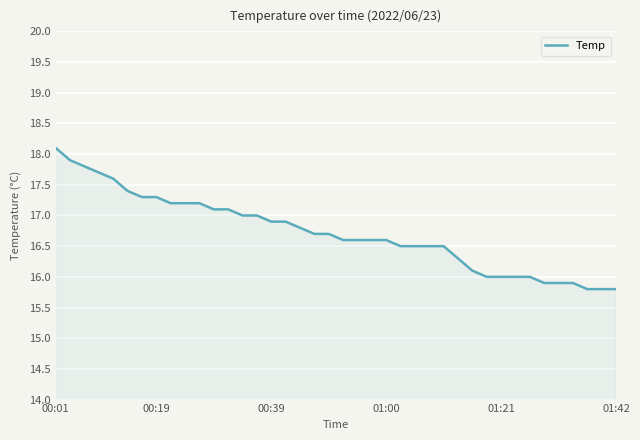

Count the number of categories in the chart.

40